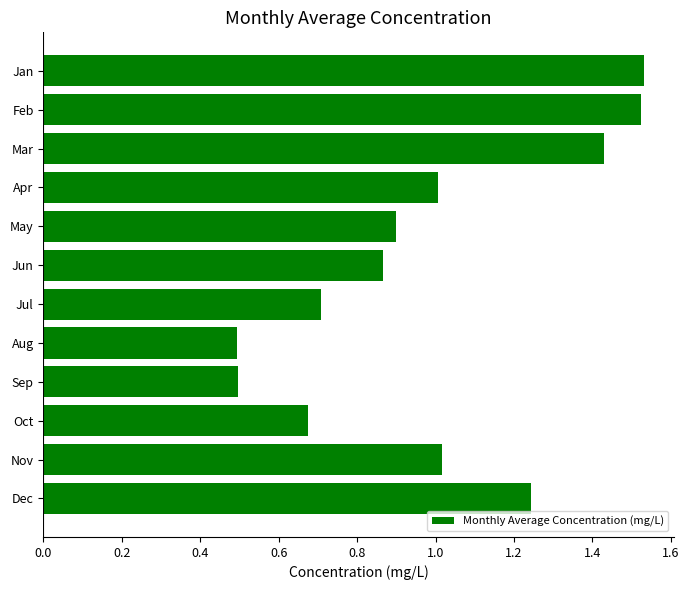

Between Feb and Sep, which is larger?

Feb